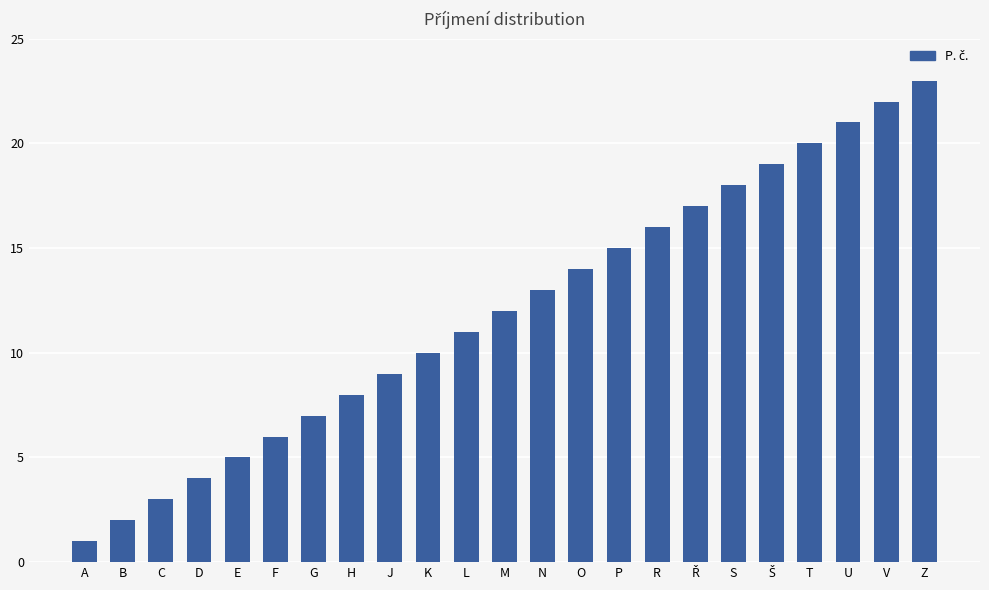

True or false: the data shows 8 at H.

True